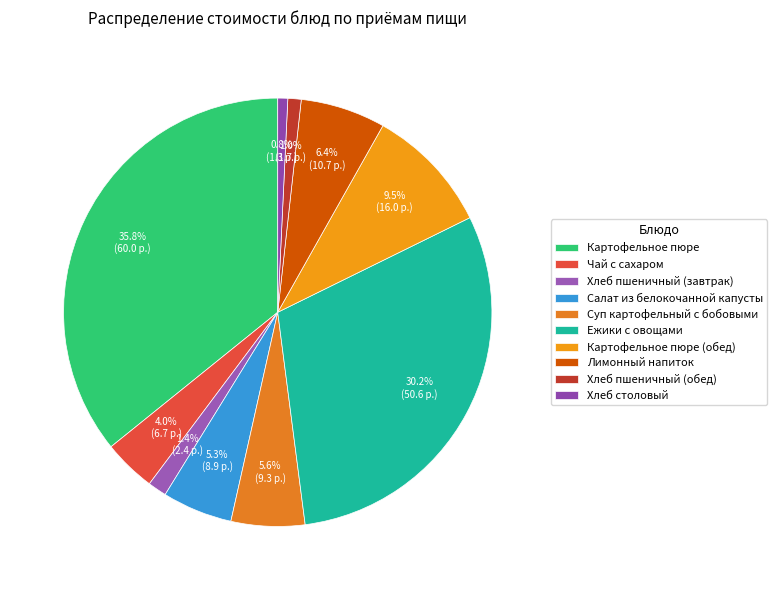

Count the number of slices in the pie.

10